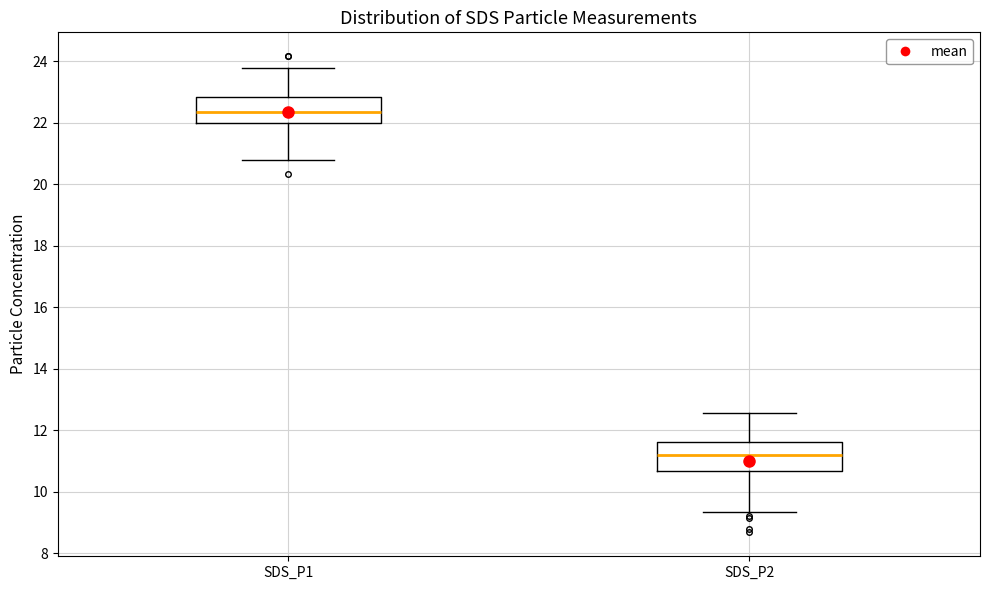

Reading left to right, transcribe this box plot: for each box, give where its median line is, the range the box spans, and where its two whiskers end, as read against the y-axis. The values are not printed on the chart, so give them approximately, as read against the axis.

SDS_P1: median 22.4, box 22.0 to 22.8, whiskers 20.8 to 23.8
SDS_P2: median 11.2, box 10.6 to 11.6, whiskers 9.4 to 12.6